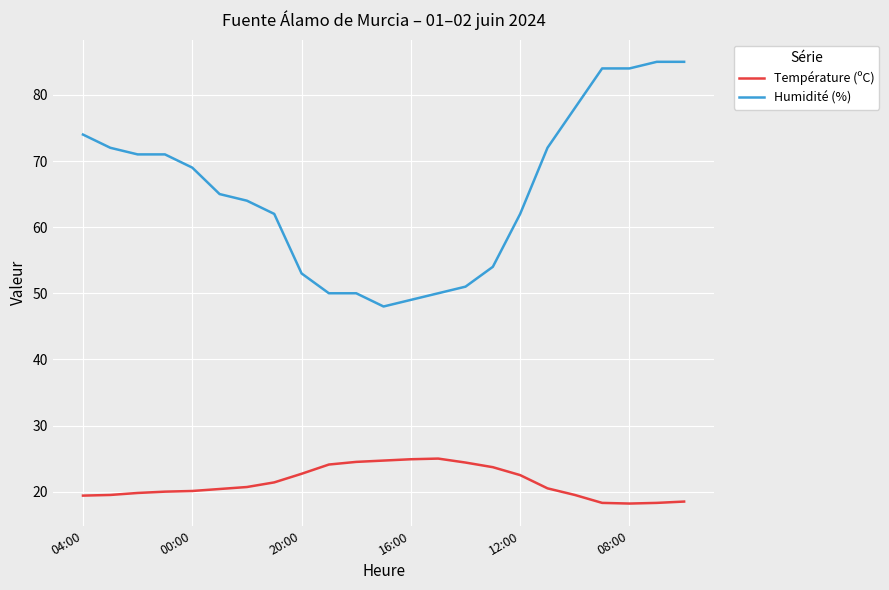

What is the difference between the maximum and minimum values in the Humidité (%) series?

37.0